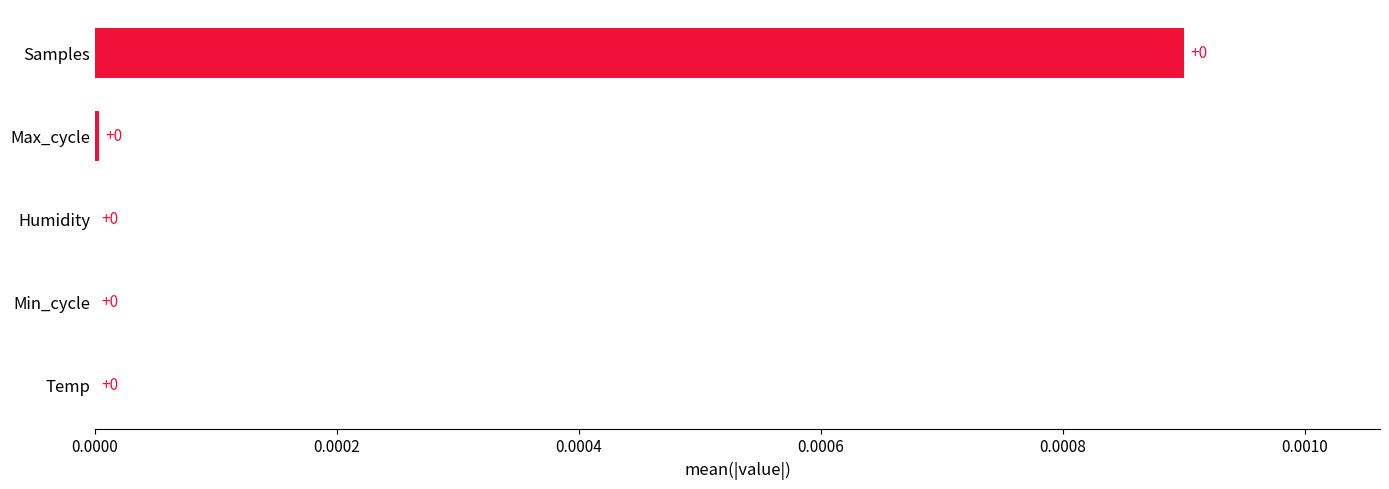

True or false: the data shows 0.0 at Min_cycle.

True